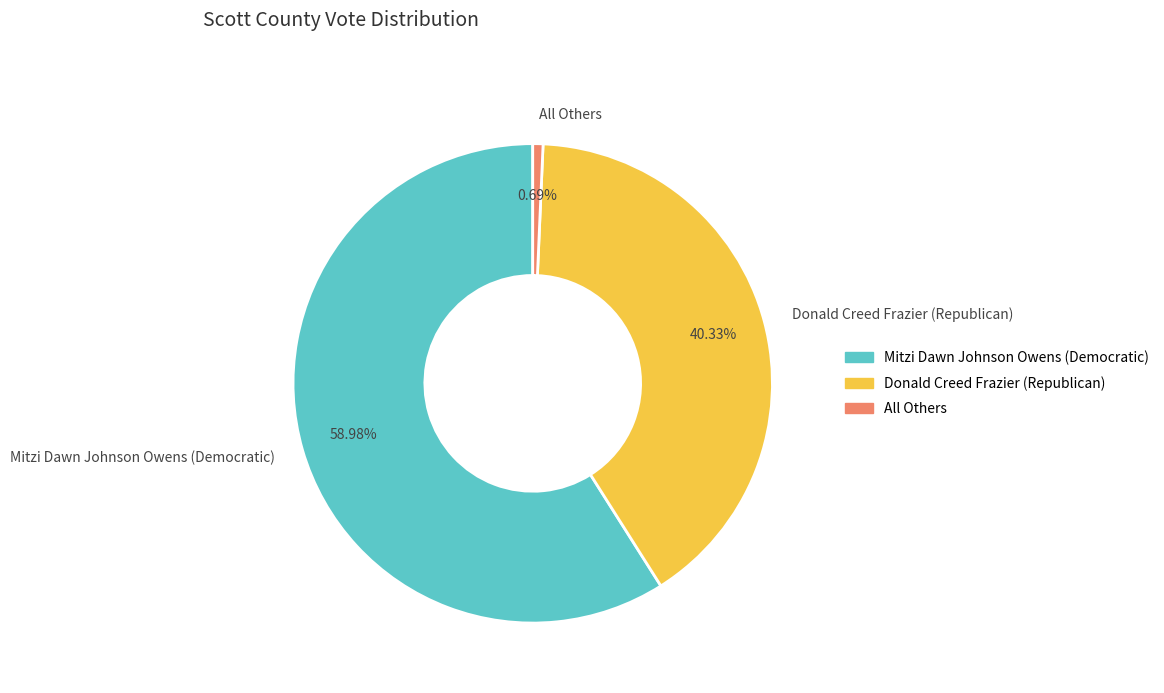

What percentage is NOT represented by All Others?

99.3%